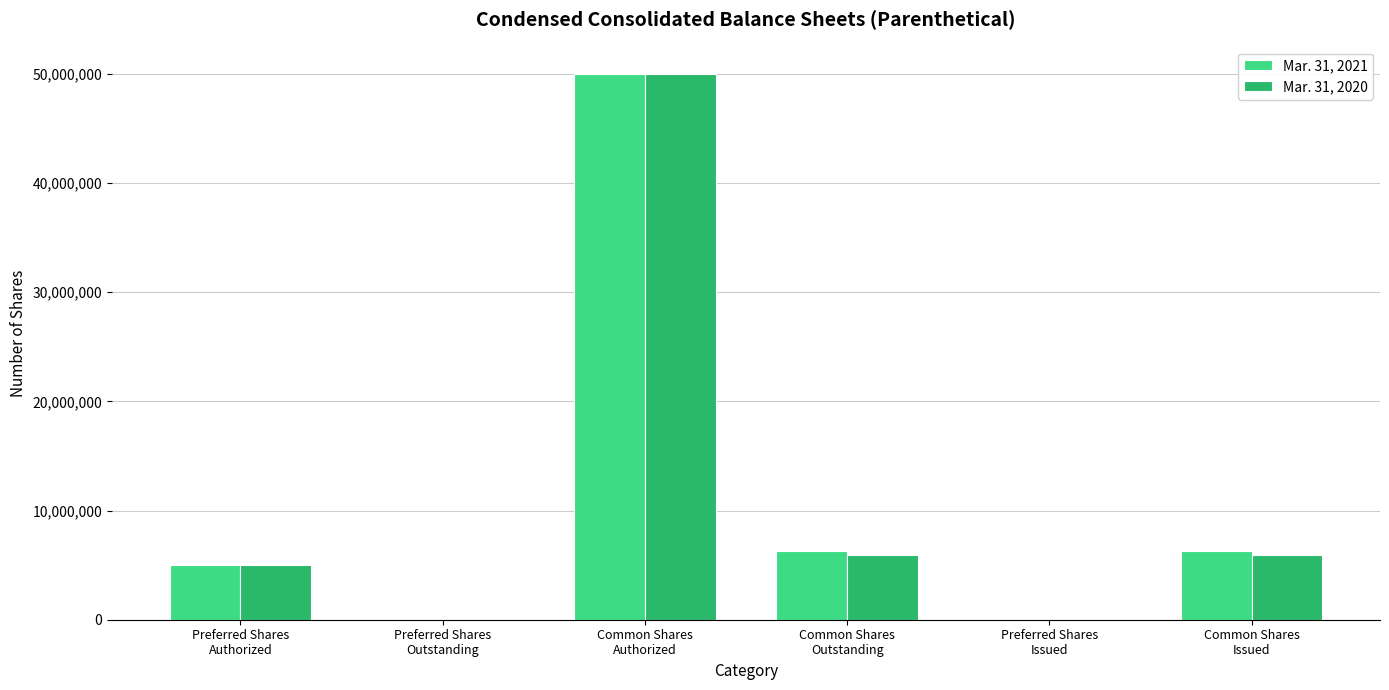

What is the greatest value displayed?

50000000